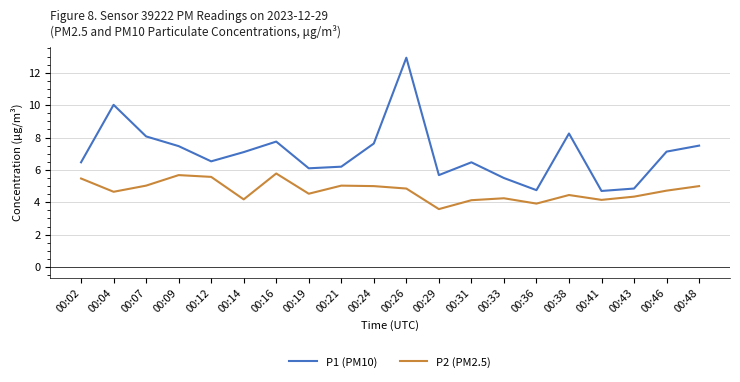

True or false: P2 (PM2.5) and P1 (PM10) intersect in this chart.

False